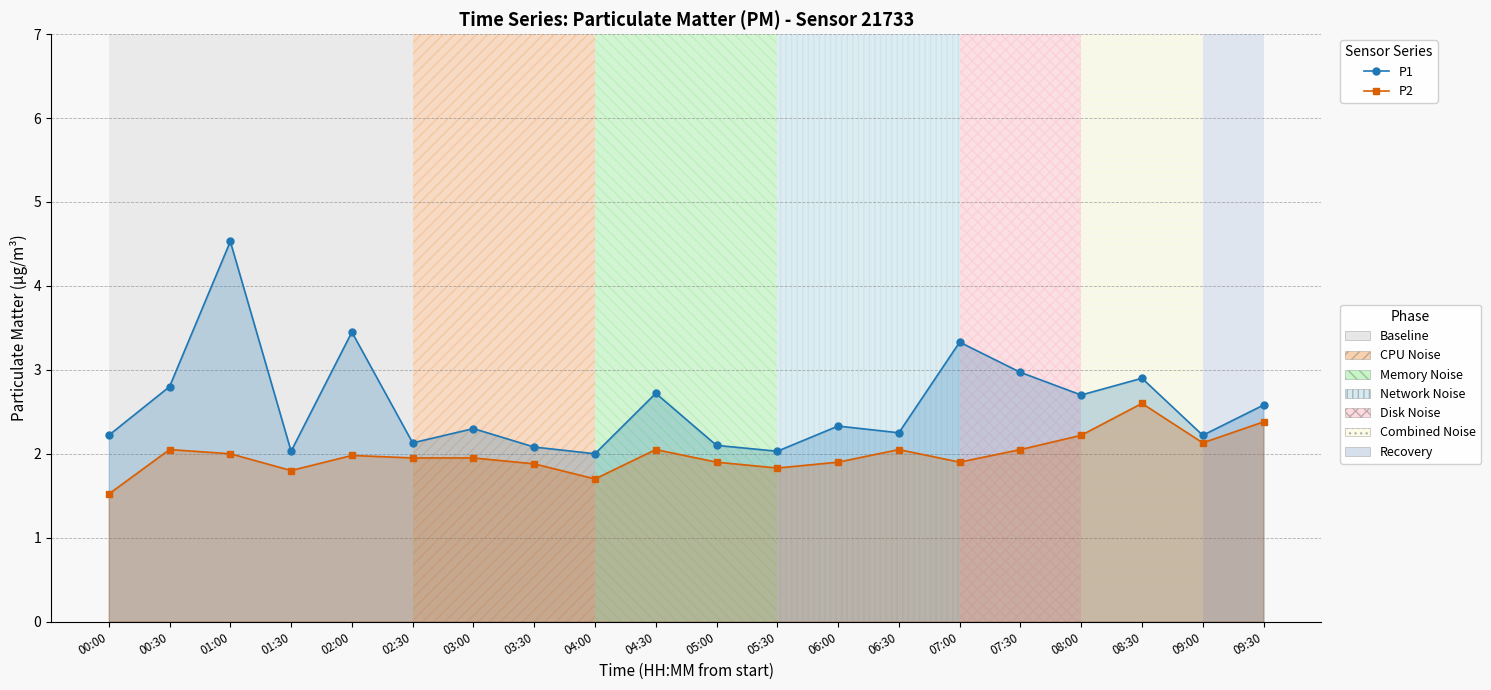

At how many categories does at least one series exceed 2?

19